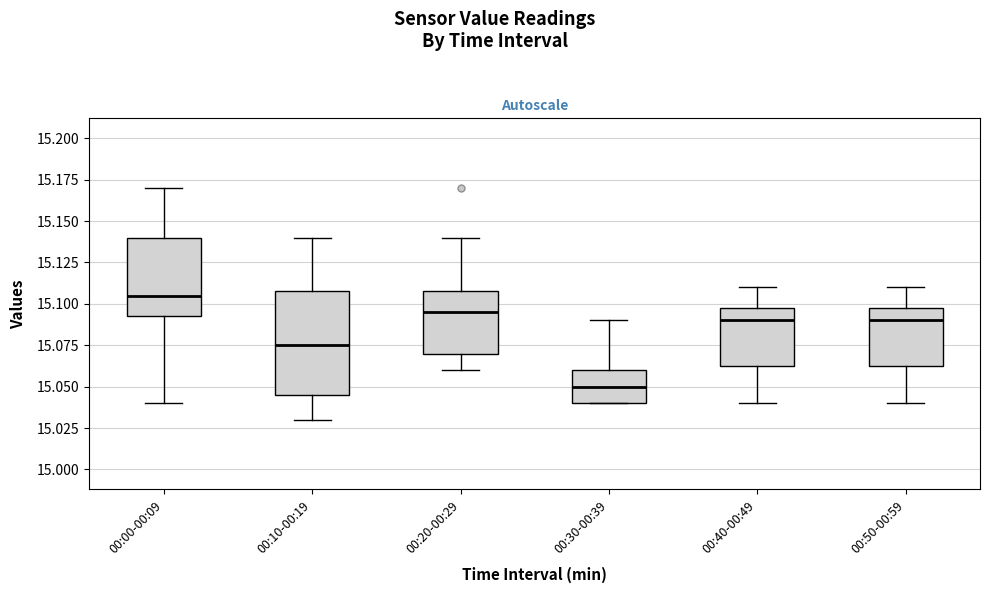

Reading left to right, read every box against the y-axis: the position of its median line, the range the box covers, and the ends of its whiskers. The values are not printed on the chart, so give them approximately, as read against the axis.

00:00-00:09: median 15.105, box 15.095 to 15.140, whiskers 15.040 to 15.170
00:10-00:19: median 15.075, box 15.045 to 15.110, whiskers 15.030 to 15.140
00:20-00:29: median 15.095, box 15.070 to 15.110, whiskers 15.060 to 15.140
00:30-00:39: median 15.050, box 15.040 to 15.060, whiskers 15.040 to 15.090
00:40-00:49: median 15.090, box 15.065 to 15.100, whiskers 15.040 to 15.110
00:50-00:59: median 15.090, box 15.065 to 15.100, whiskers 15.040 to 15.110